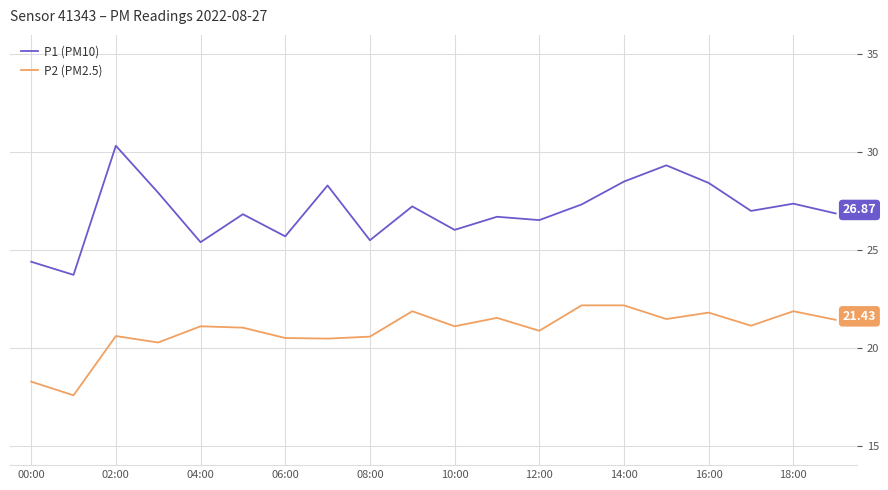

What is the greatest value displayed?

30.3